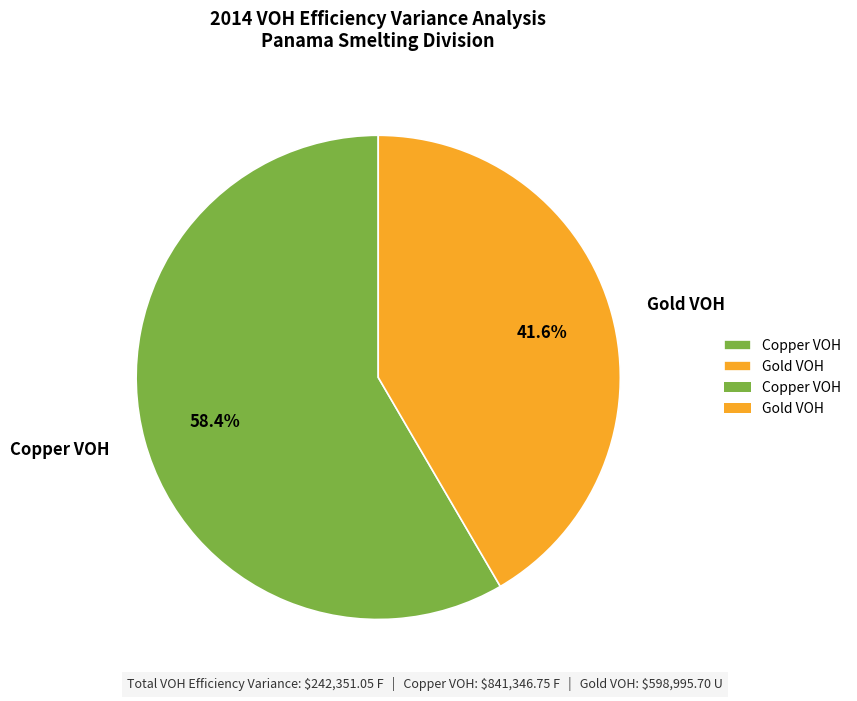

Which category accounts for the majority?

Copper VOH